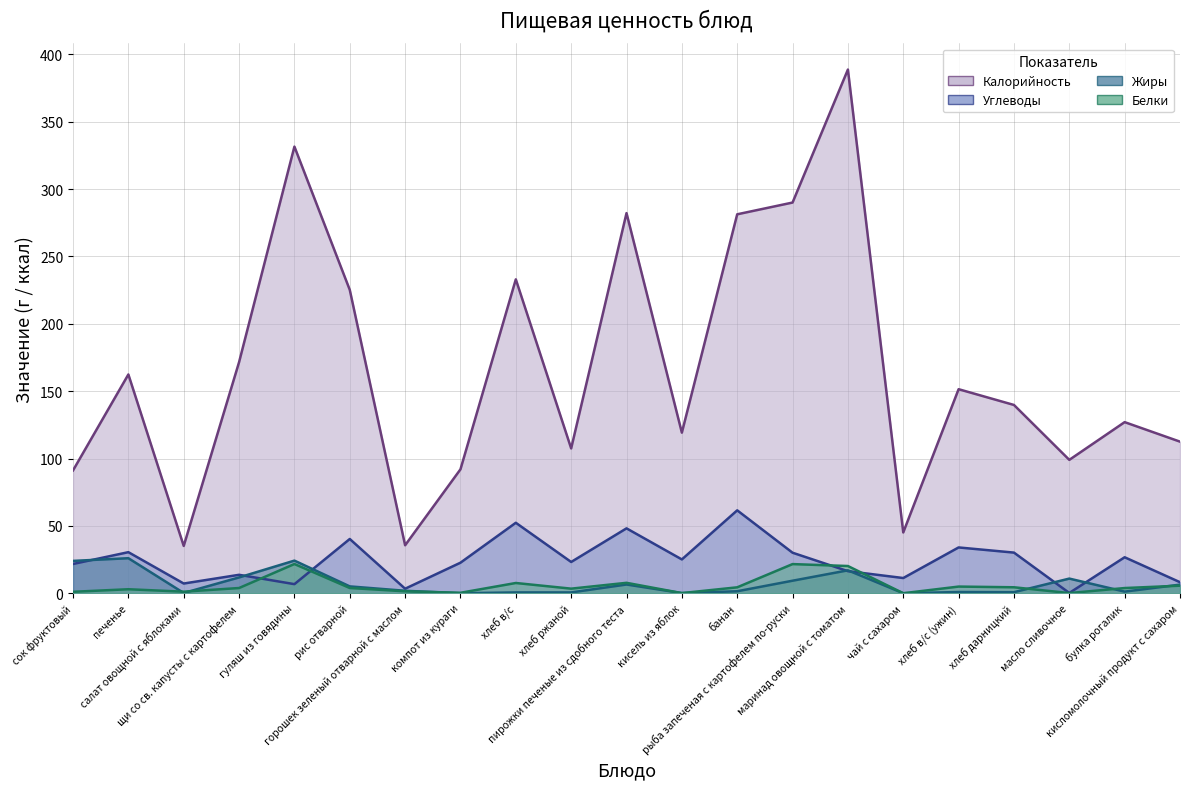

Which series has the largest range (max minus min)?

Калорийность